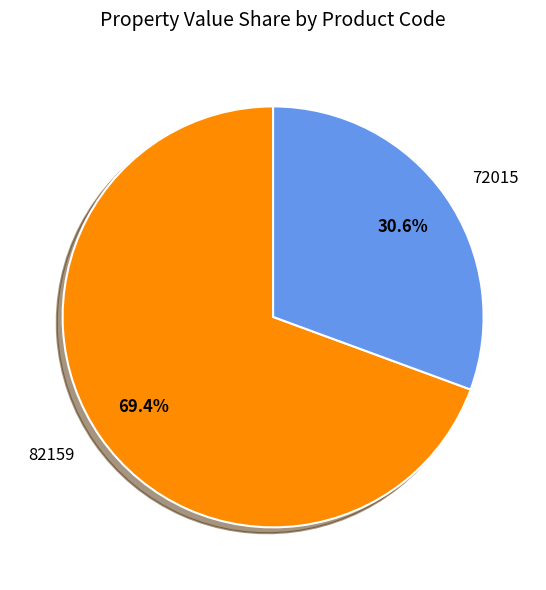

To the nearest percent, what is the difference between the largest and smallest slice percentages?

39%